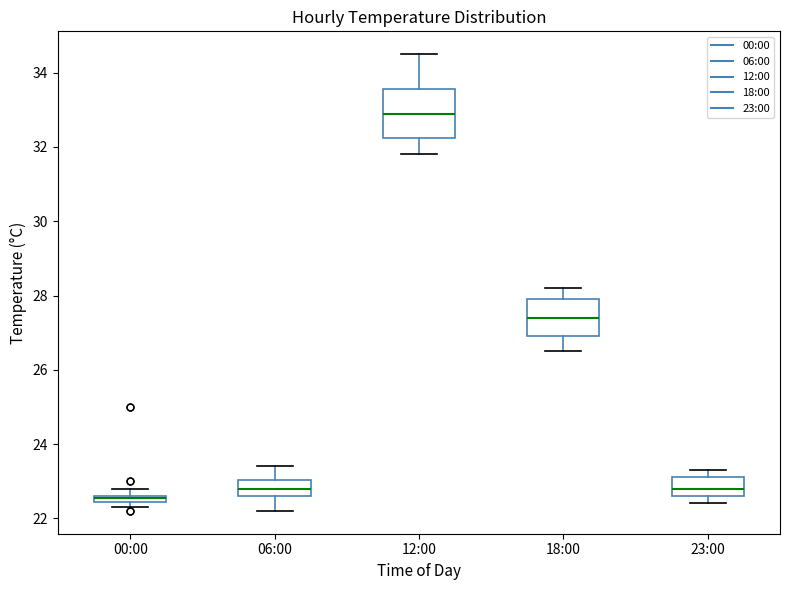

Where is the lower edge of the box for 23:00 on the y-axis? The values are not printed on the chart, so give them approximately, as read against the axis.

22.6